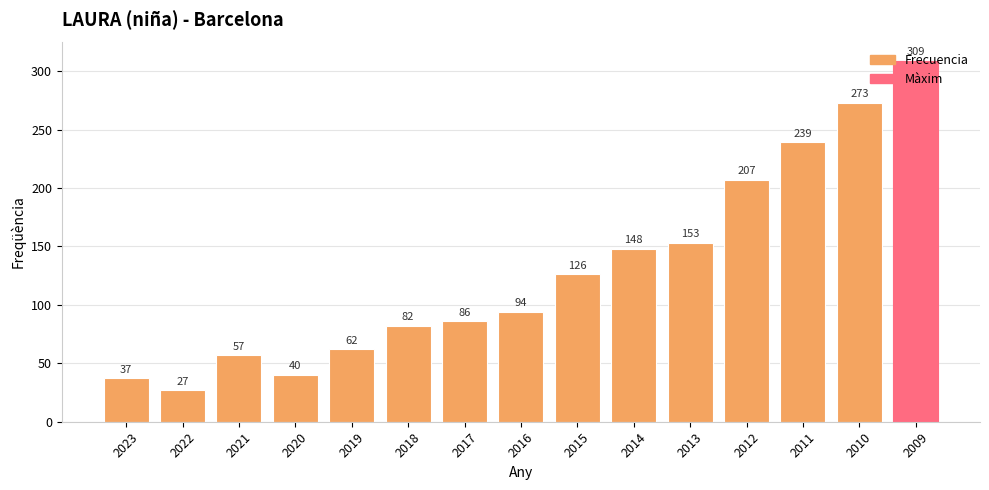

Rank the categories by value from highest to lowest.

2009, 2010, 2011, 2012, 2013, 2014, 2015, 2016, 2017, 2018, 2019, 2021, 2020, 2023, 2022